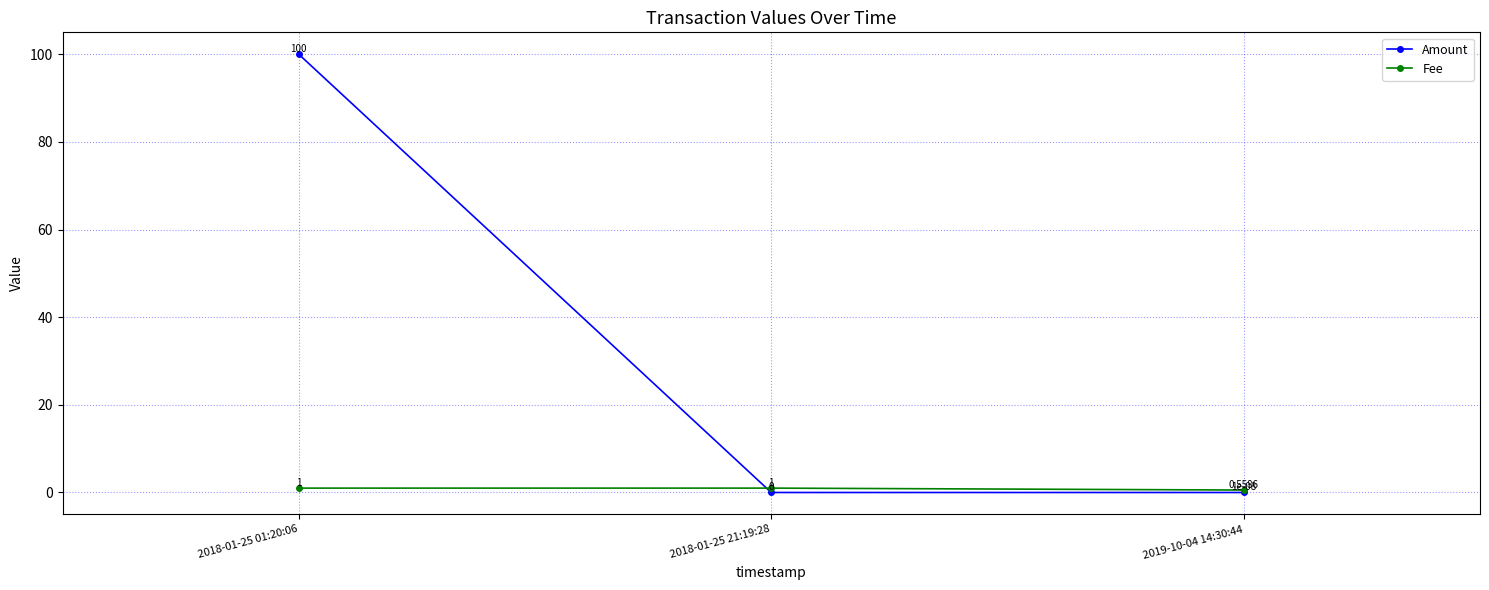

List the series in order of their peak value, highest first.

Amount, Fee